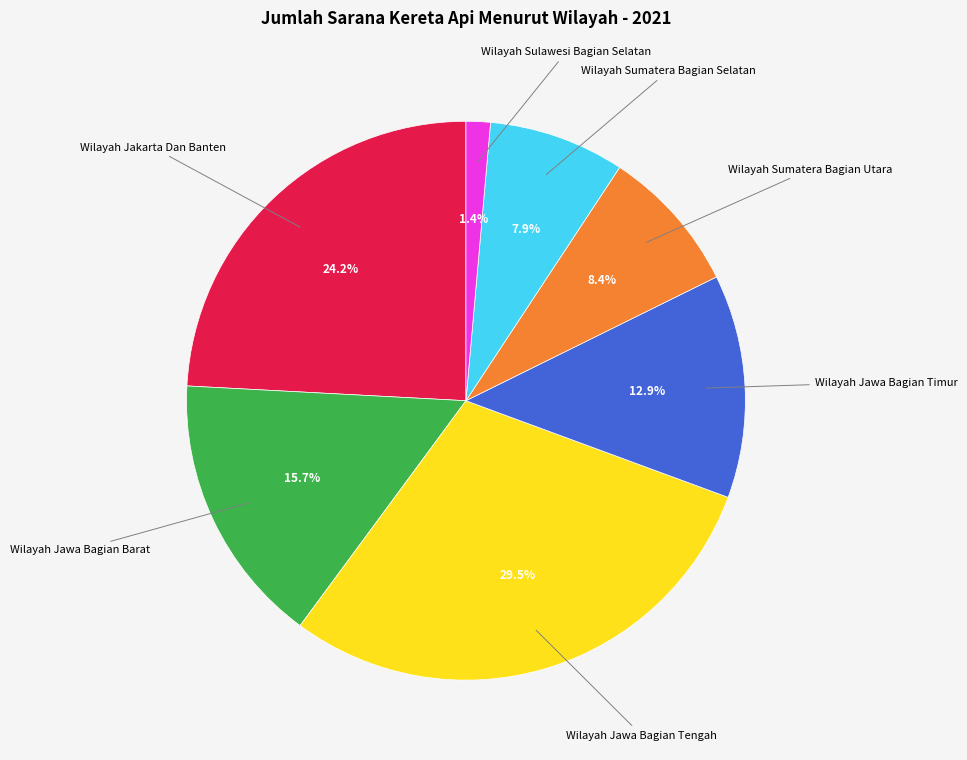

How many segments does this pie chart have?

7